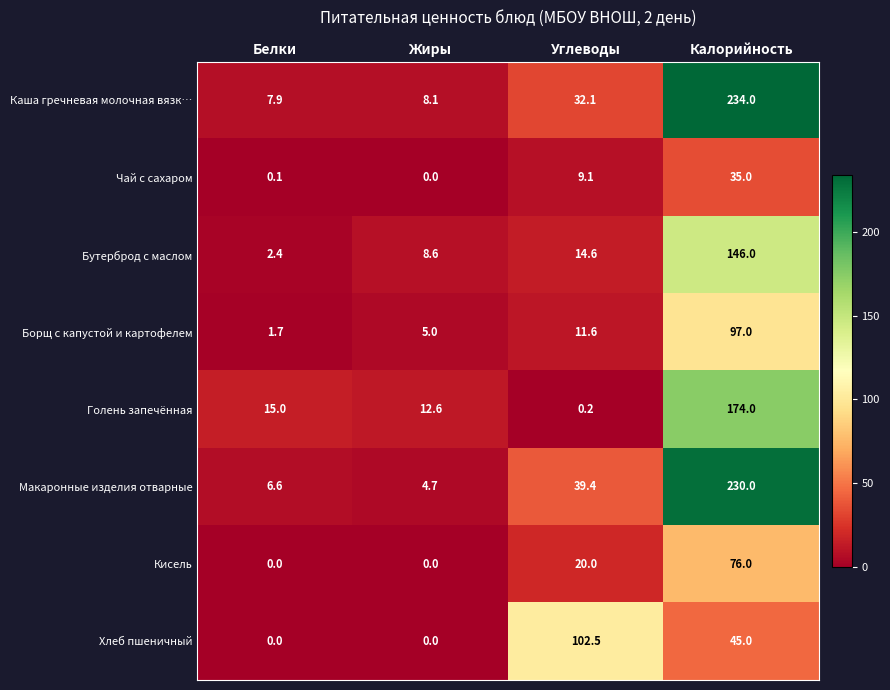

Is it true that Каша гречневая молочная вязк… equals 234.0 at Калорийность?

True